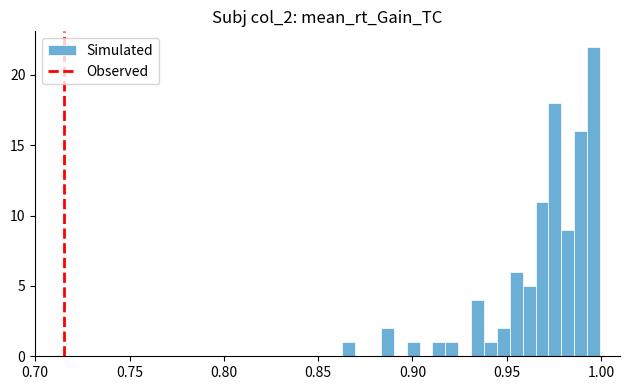

Read against the x-axis, roughly where is the centre of the tallest bar?

0.995